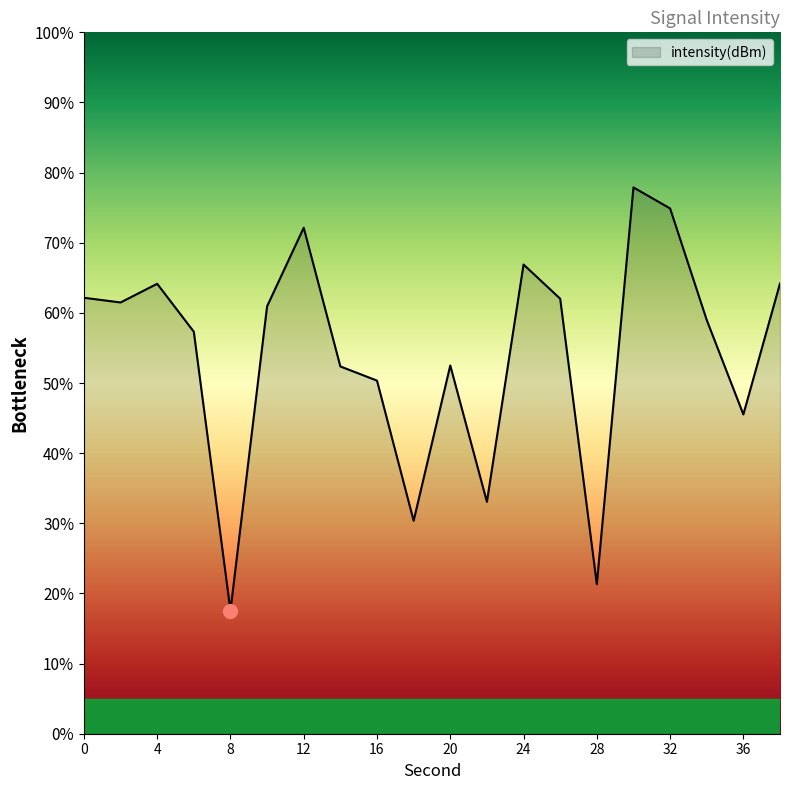

What is the maximum value shown in the chart?

77.9